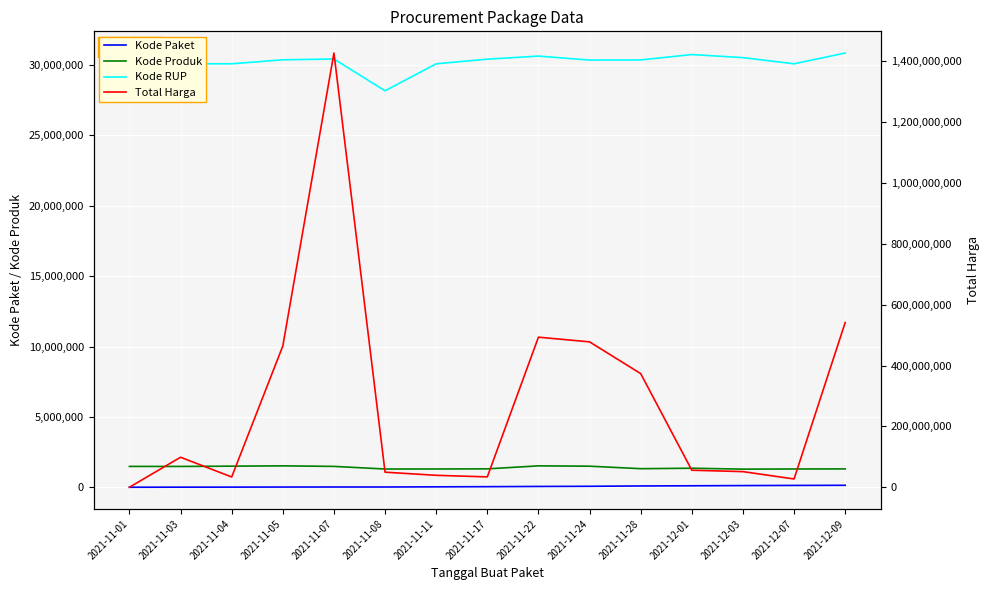

Is this an area chart (filled region under the line)?

No